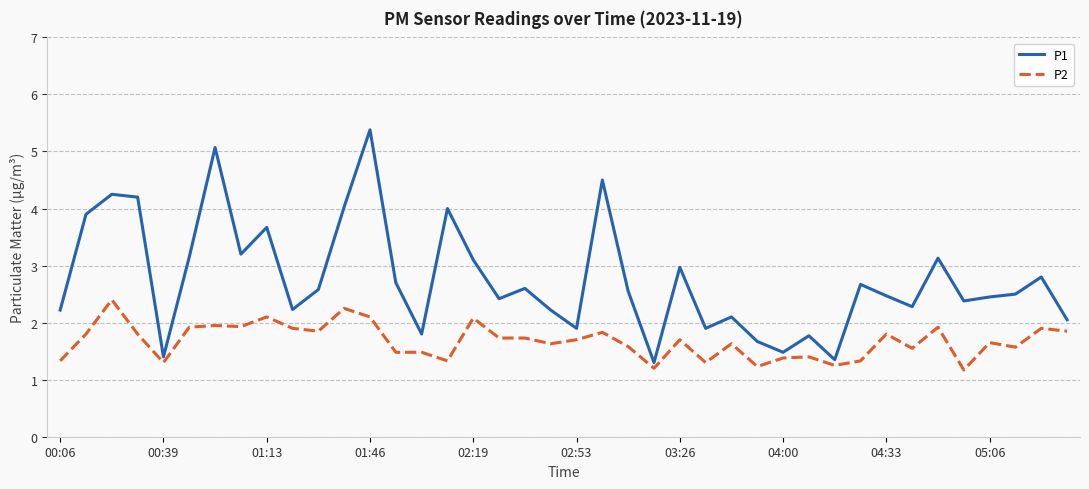

What is the minimum value shown in the chart?

1.2